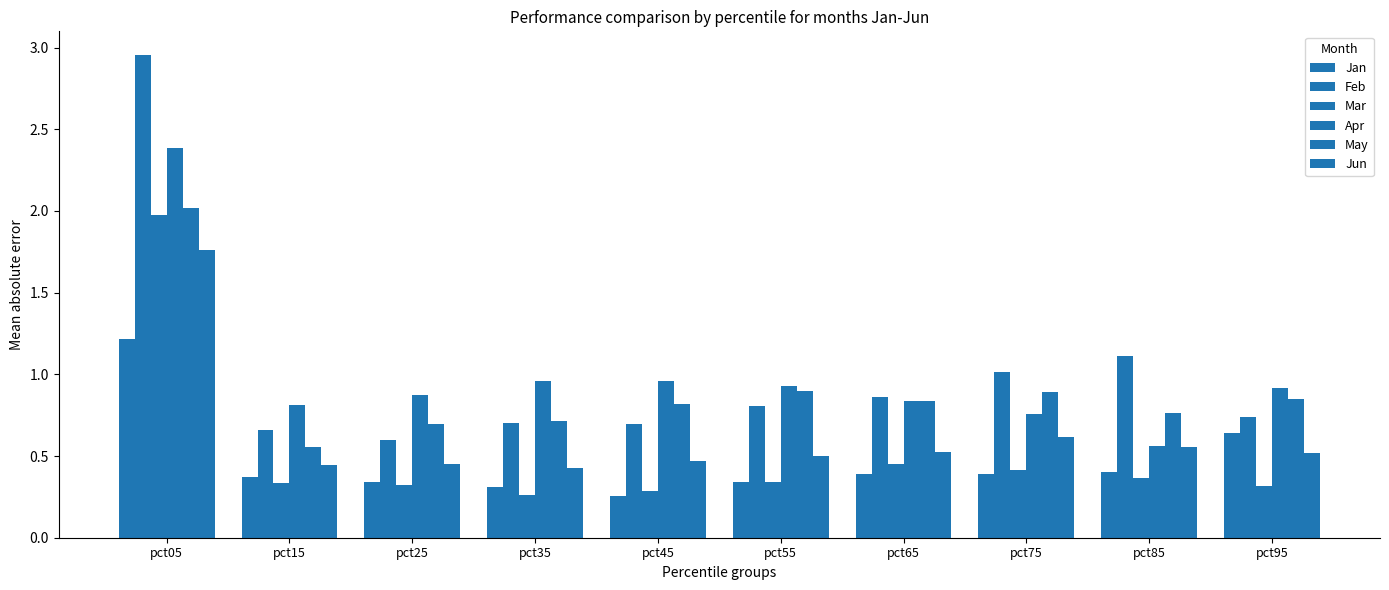

Rank the series by their maximum value, from highest to lowest.

Feb, Apr, May, Mar, Jun, Jan